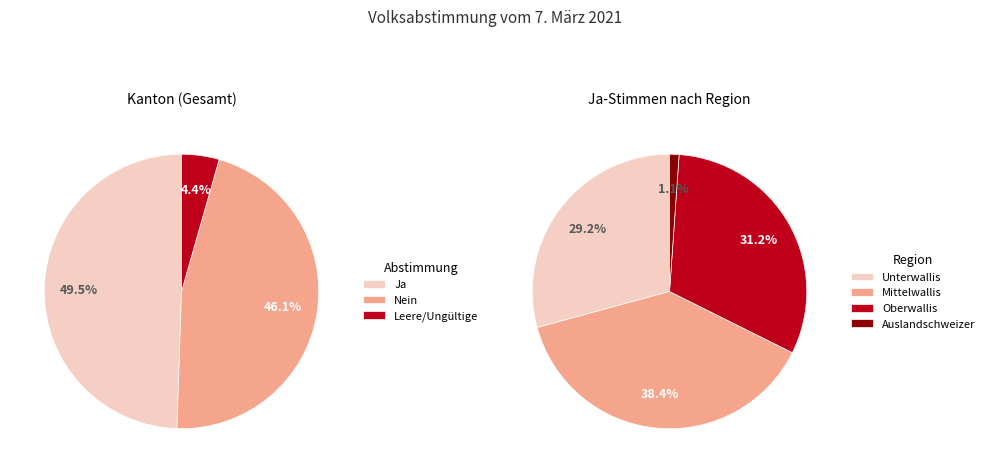

How much of the chart is everything except Mittelwallis?

61.6%